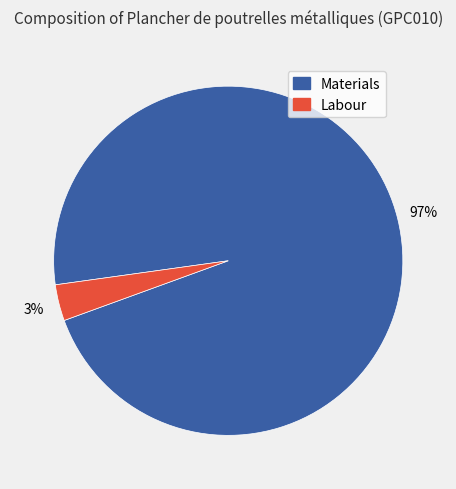

Does any single category account for the majority?

Yes